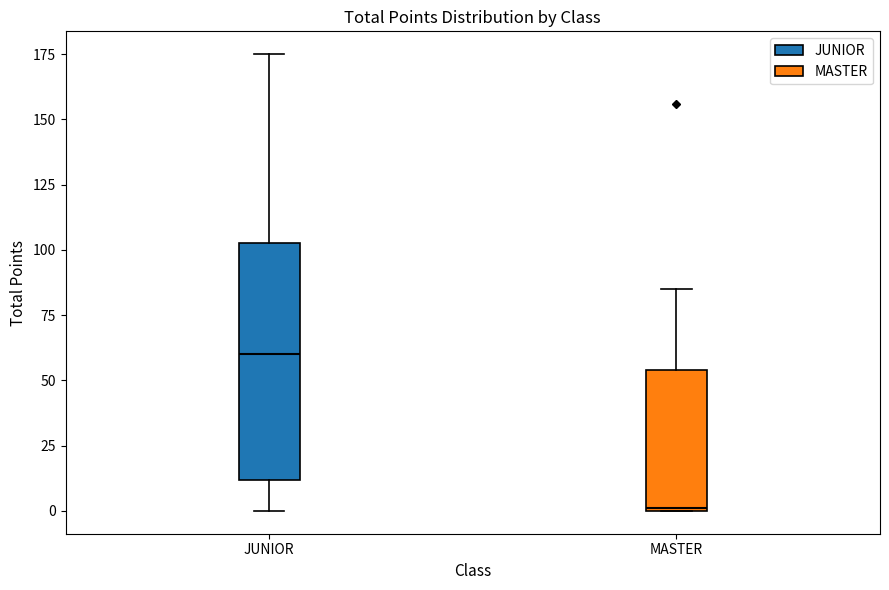

Where does the upper whisker of the box for MASTER end on the y-axis? The values are not printed on the chart, so give them approximately, as read against the axis.

85